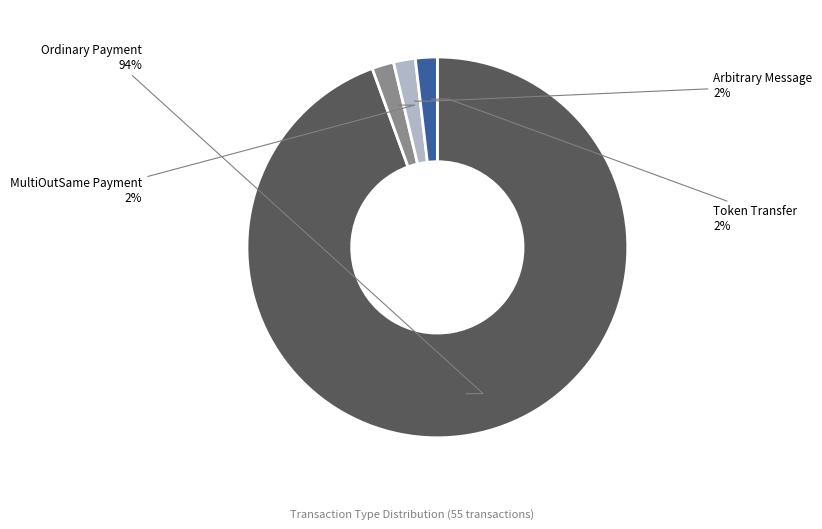

Which slice is the largest?

Ordinary Payment